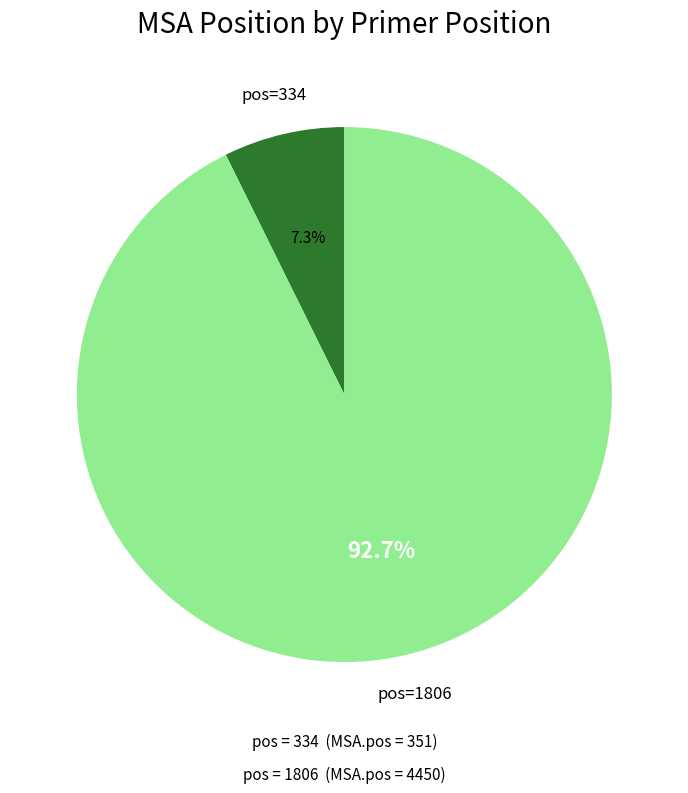

Is there any slice that represents more than half of the pie?

Yes